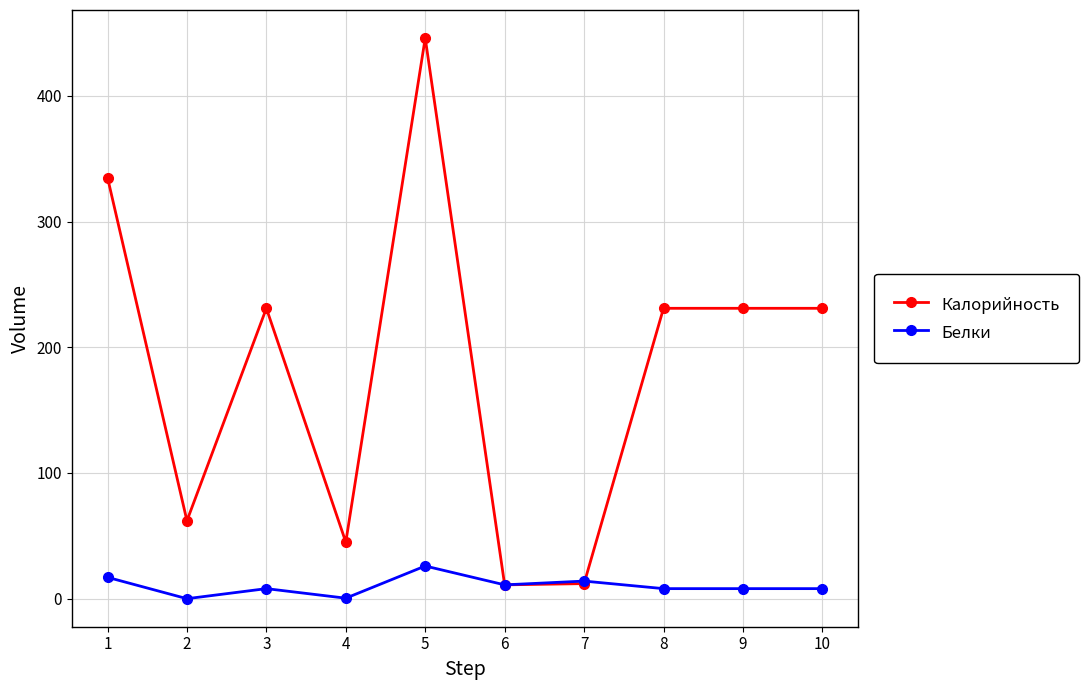

What is the value of the Калорийность point at the 4th from the left?

45.0